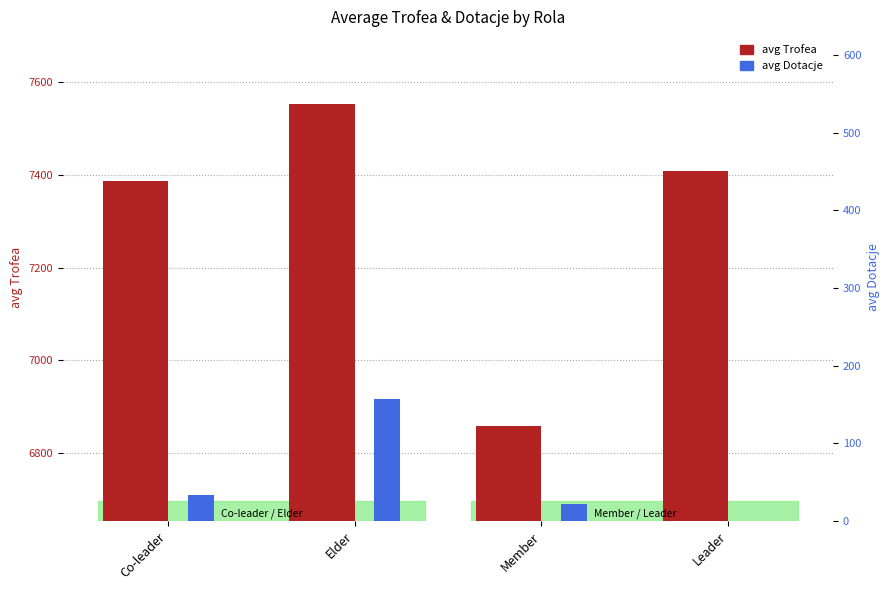

Is it true that avg Dotacje equals 31.5 at Member?

False